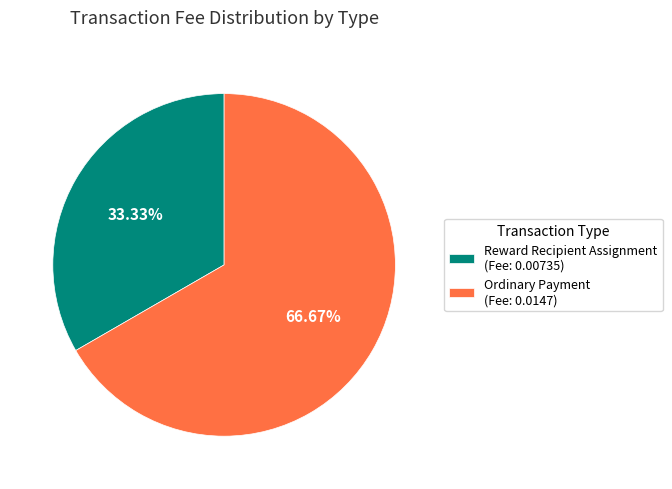

Does Reward Recipient Assignment account for over 50% of the chart?

No